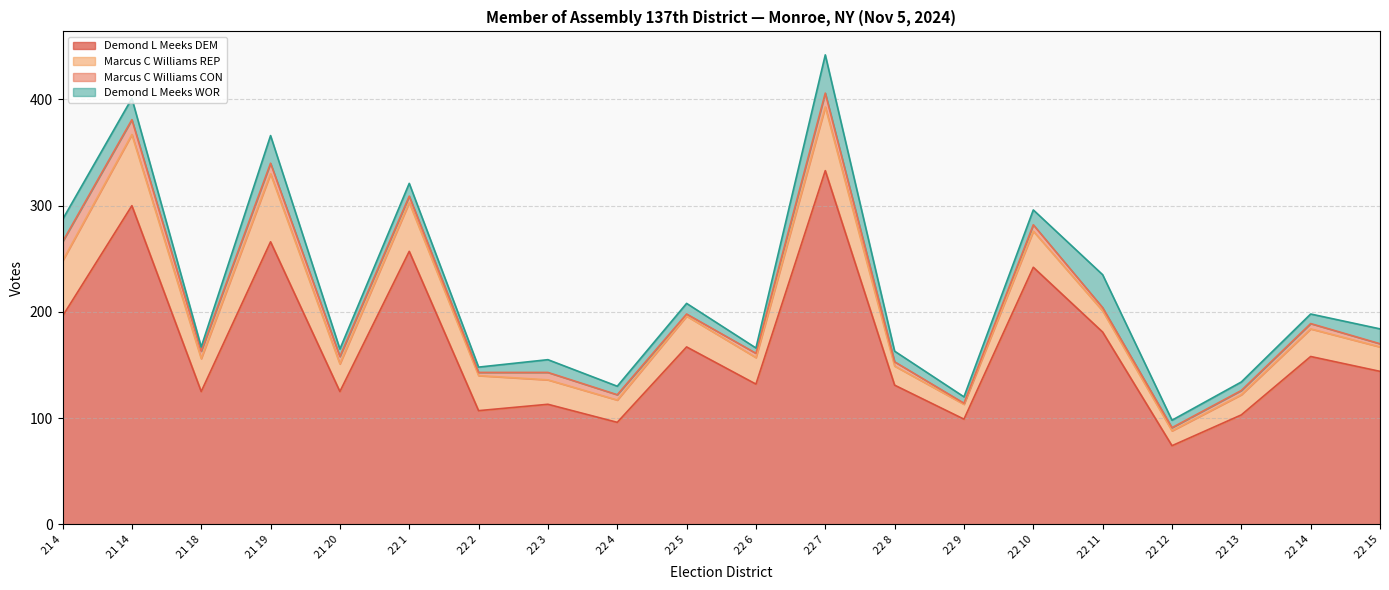

What is the label of the 17th point from the left?

22 12